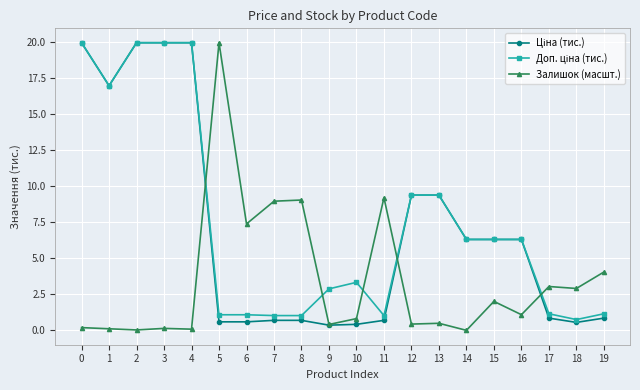

What is the total value across all series at 5?

21.6